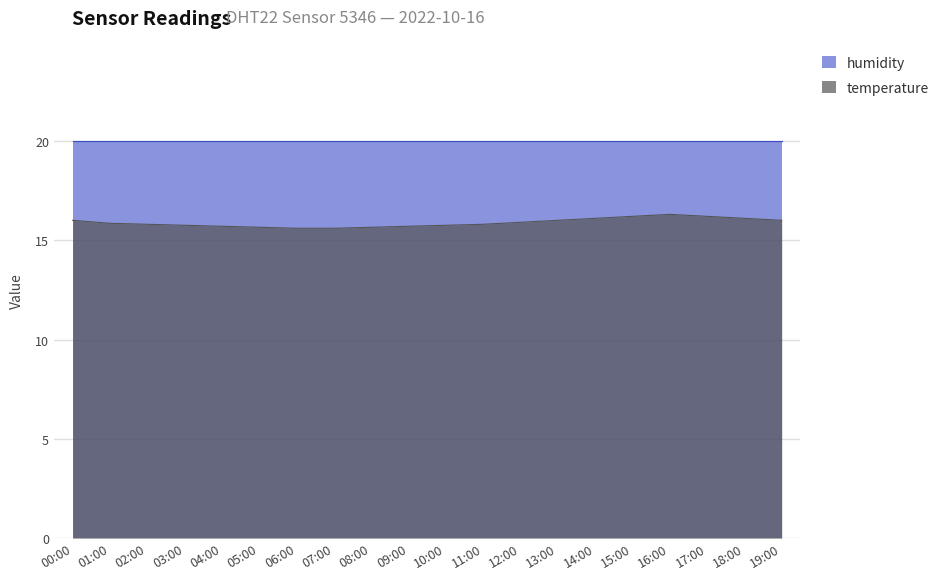

True or false: the data has more than 2 interior local peaks.

False